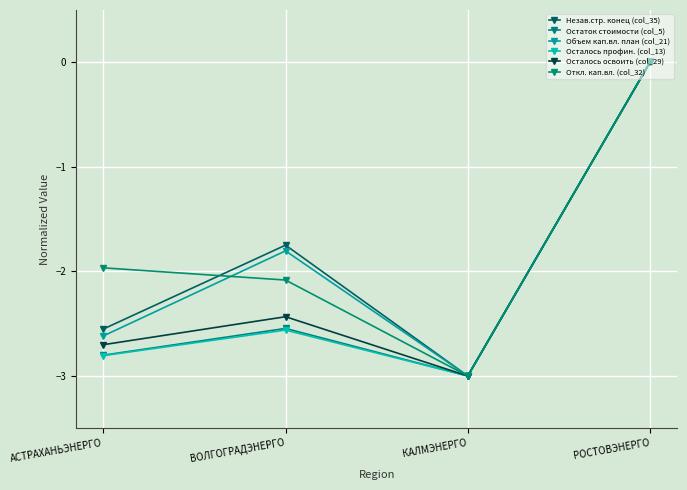

Between КАЛМЭНЕРГО and РОСТОВЭНЕРГО, which is larger?

РОСТОВЭНЕРГО